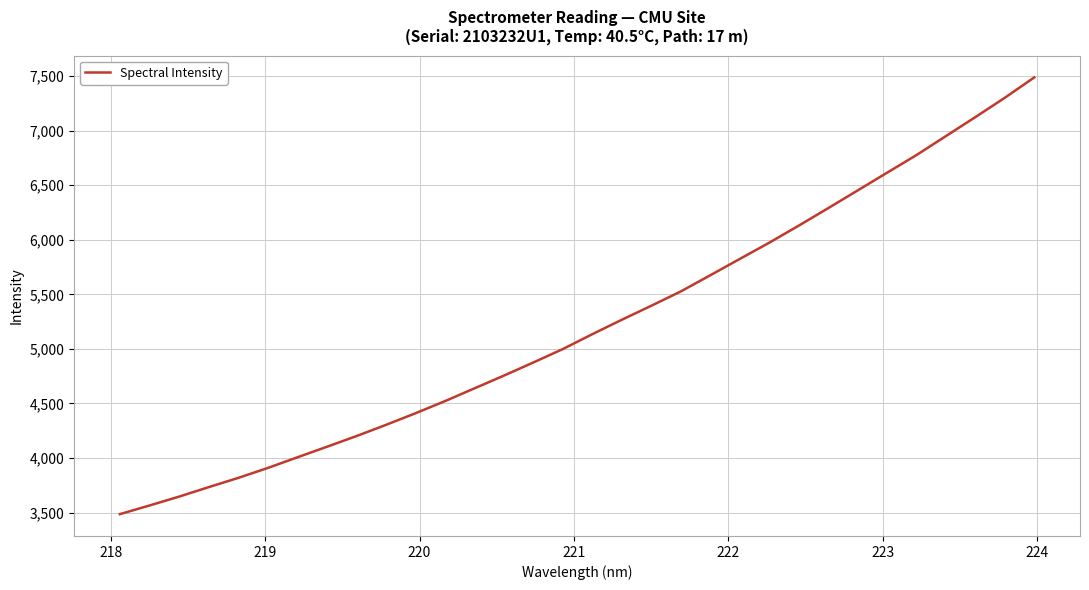

What is the minimum value shown in the chart?

3486.0